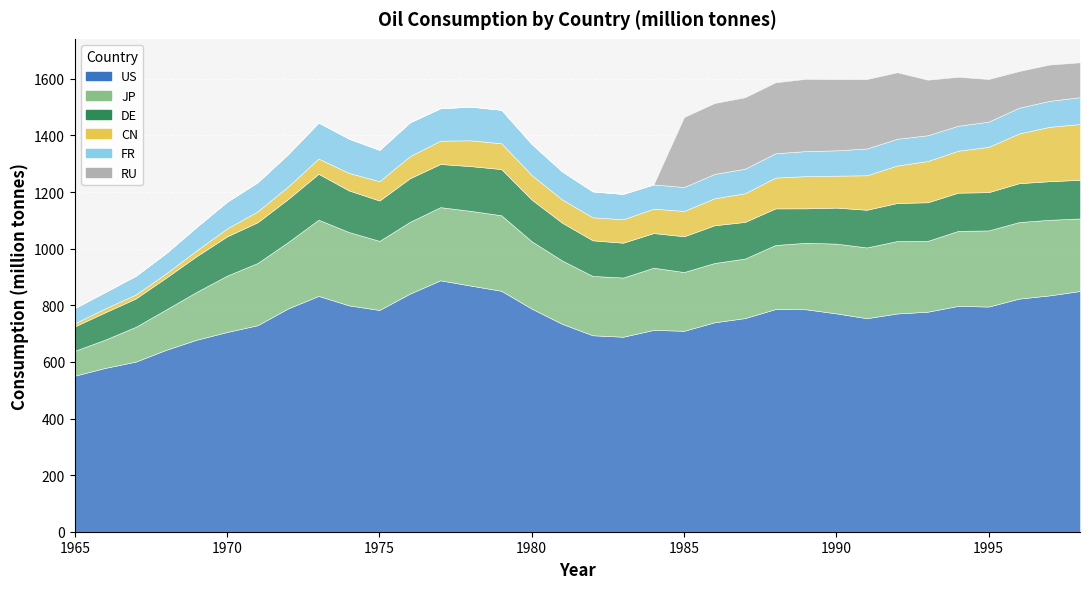

Which series changed the most between 1969 and 1989?

RU